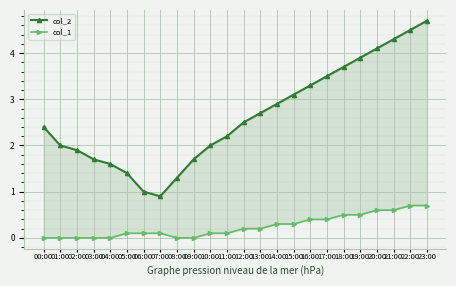

Reading left to right, list all the values displayed in this chart.

col_2: 2.4	2.0	1.9	1.7	1.6	1.4	1.0	0.9	1.3	1.7	2.0	2.2	2.5	2.7	2.9	3.1	3.3	3.5	3.7	3.9	4.1	4.3	4.5	4.7
col_1: 0.0	0.0	0.0	0.0	0.0	0.1	0.1	0.1	0.0	0.0	0.1	0.1	0.2	0.2	0.3	0.3	0.4	0.4	0.5	0.5	0.6	0.6	0.7	0.7